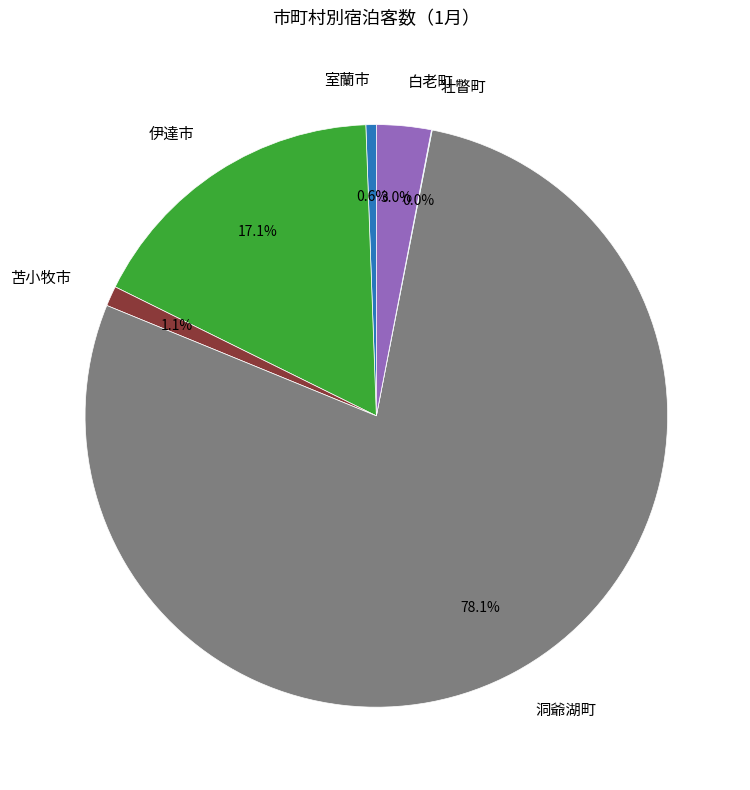

Does any single category account for the majority?

Yes